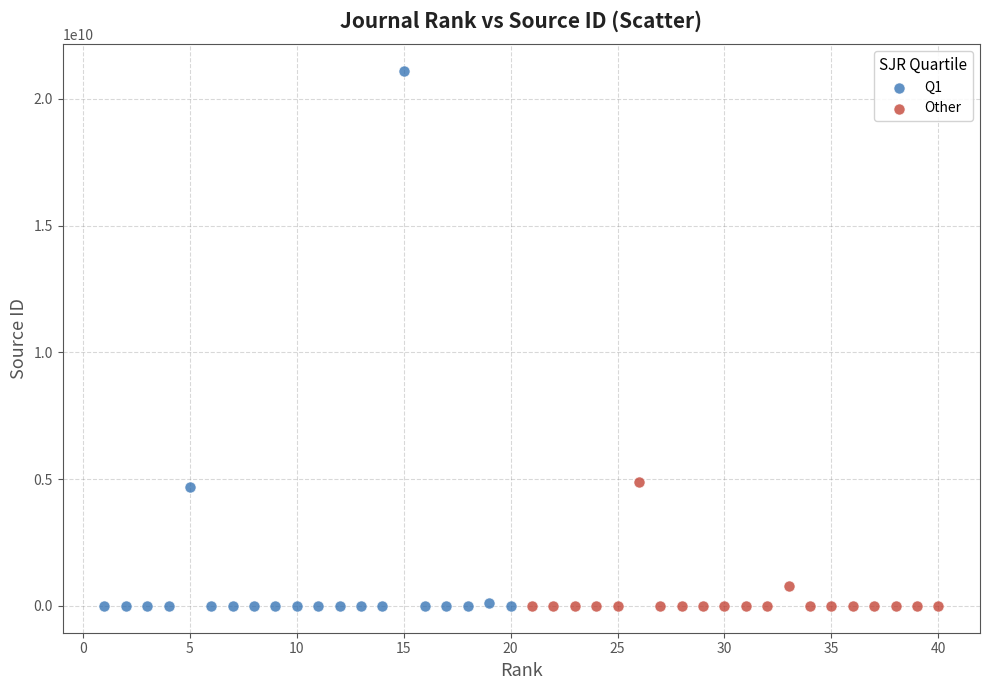

Which series contains the highest Y value?

Q1